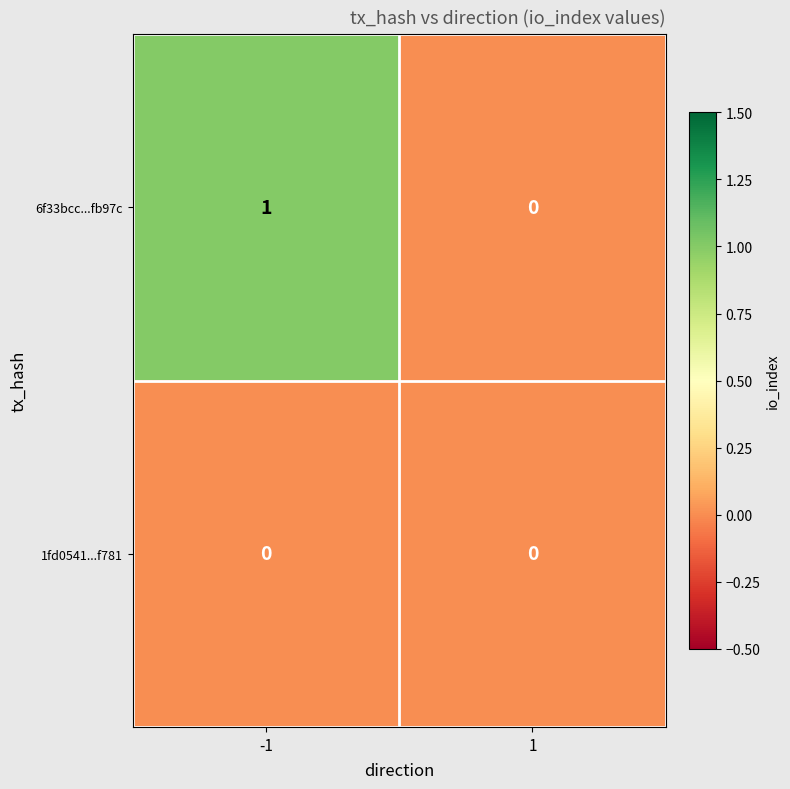

Reading left to right, transcribe all the data shown in this chart.

6f33bcc...fb97c: 1	0
1fd0541...f781: 0	0